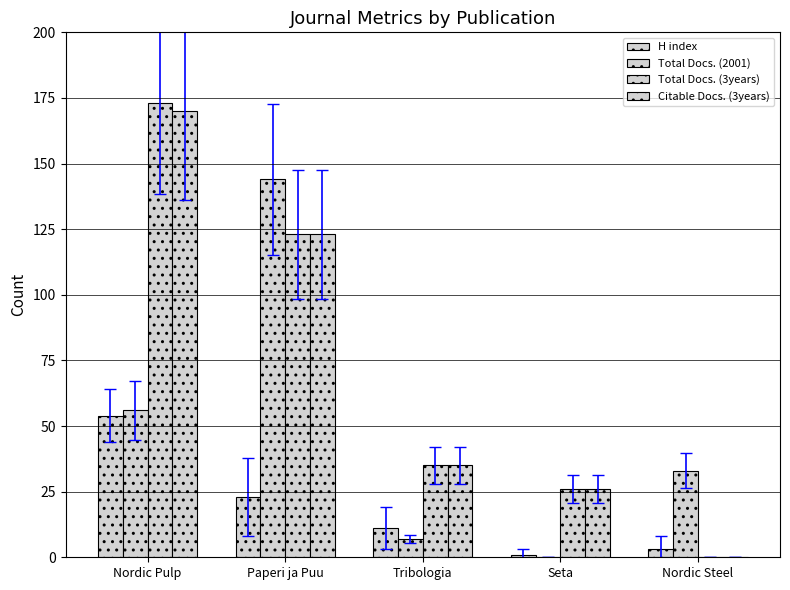

At which label does Total Docs. (2001) reach its peak?

Paperi ja Puu